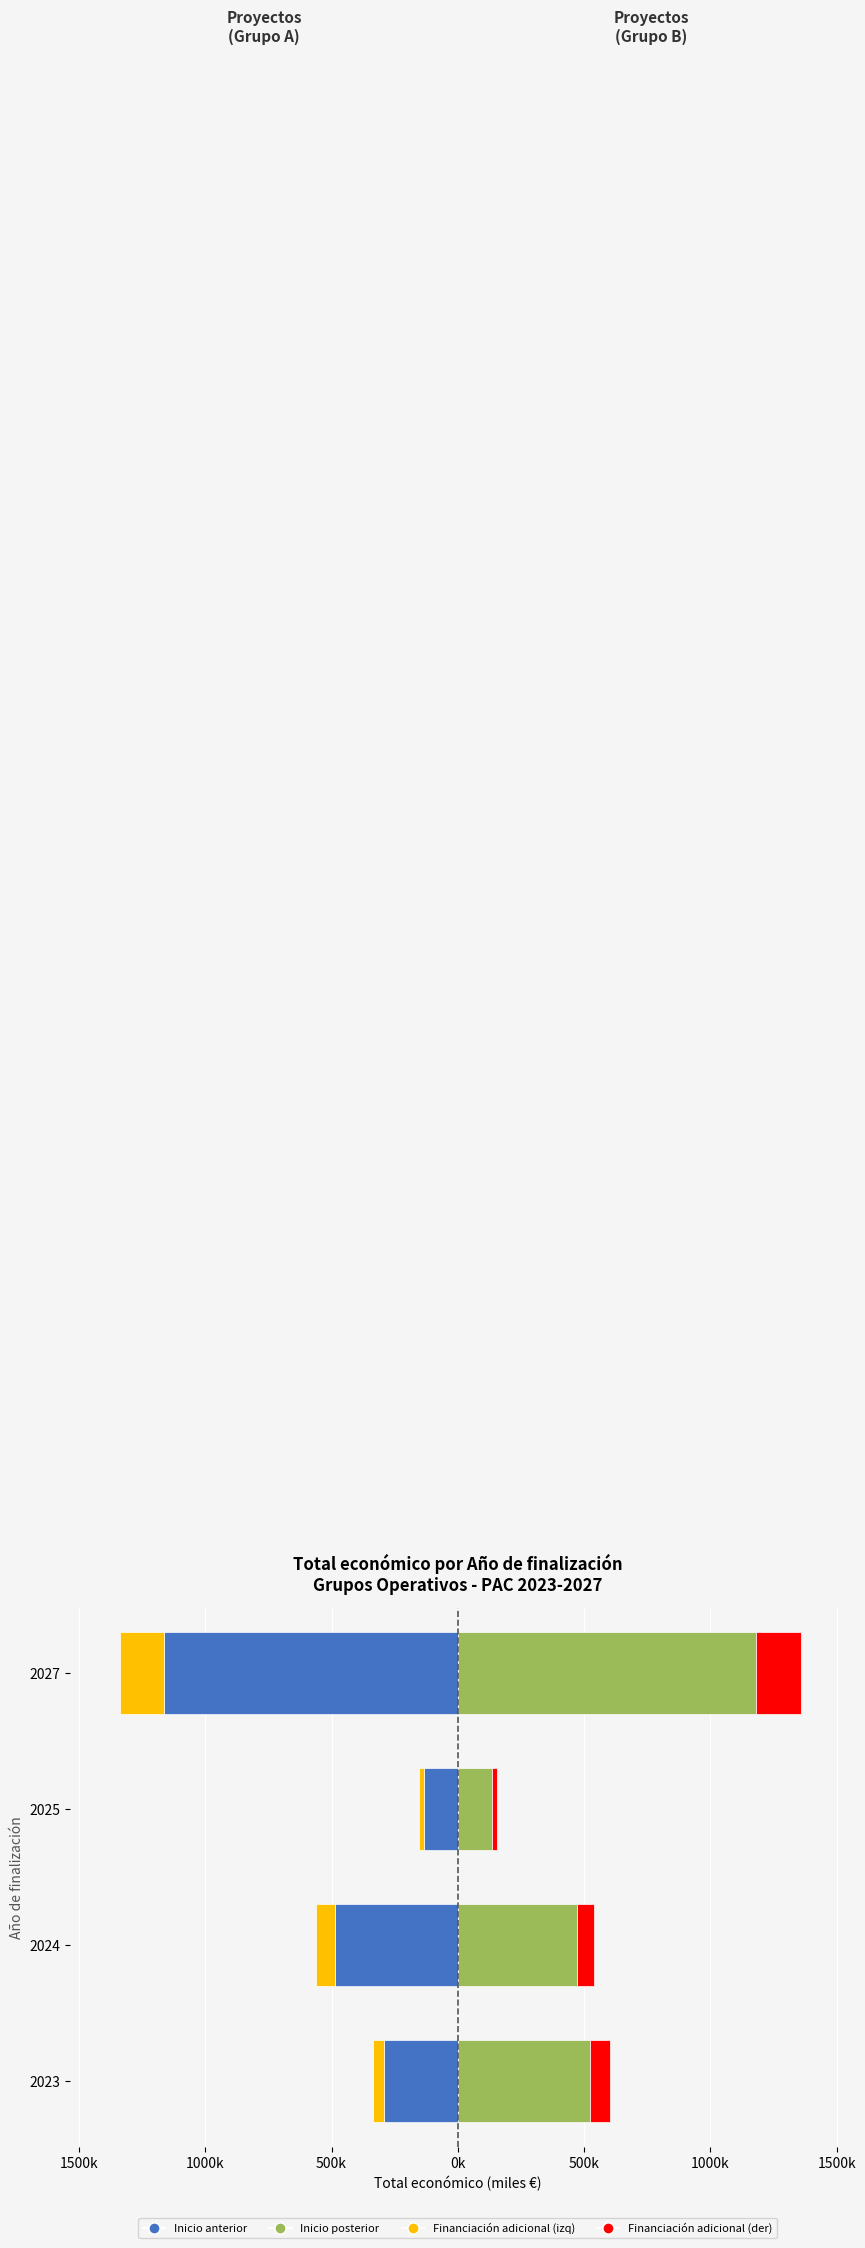

How many bars are there in each group?

4